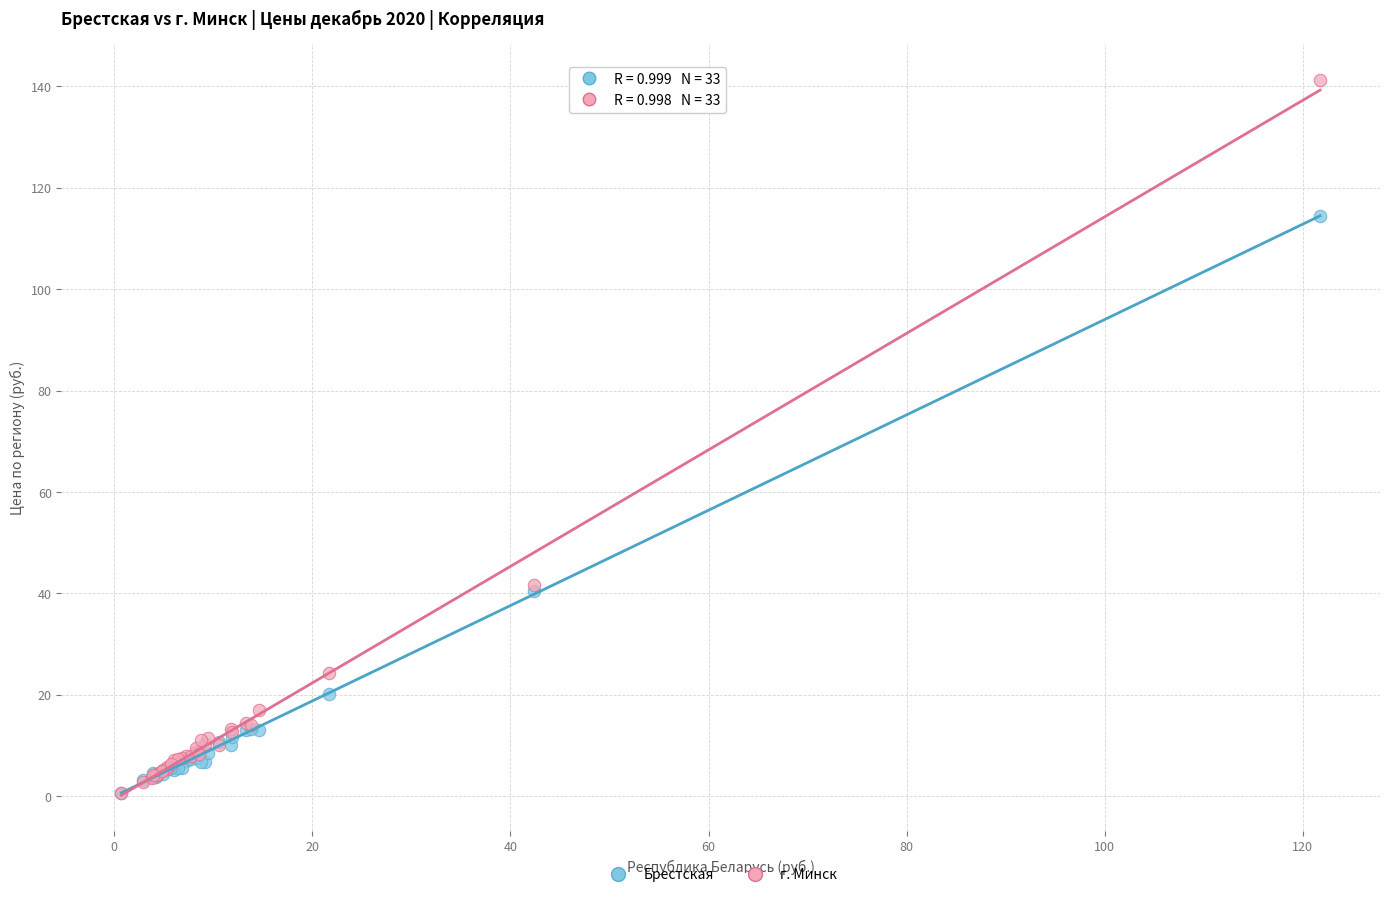

What are all the series names shown in the legend?

Брестская, г. Минск